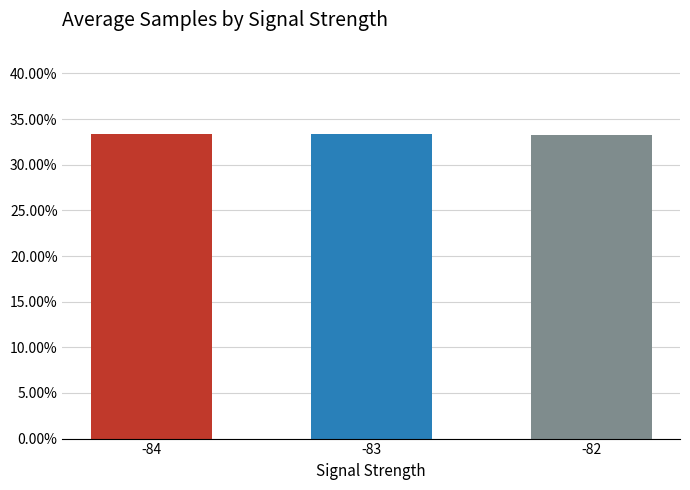

What is the maximum value shown in the chart?

0.3